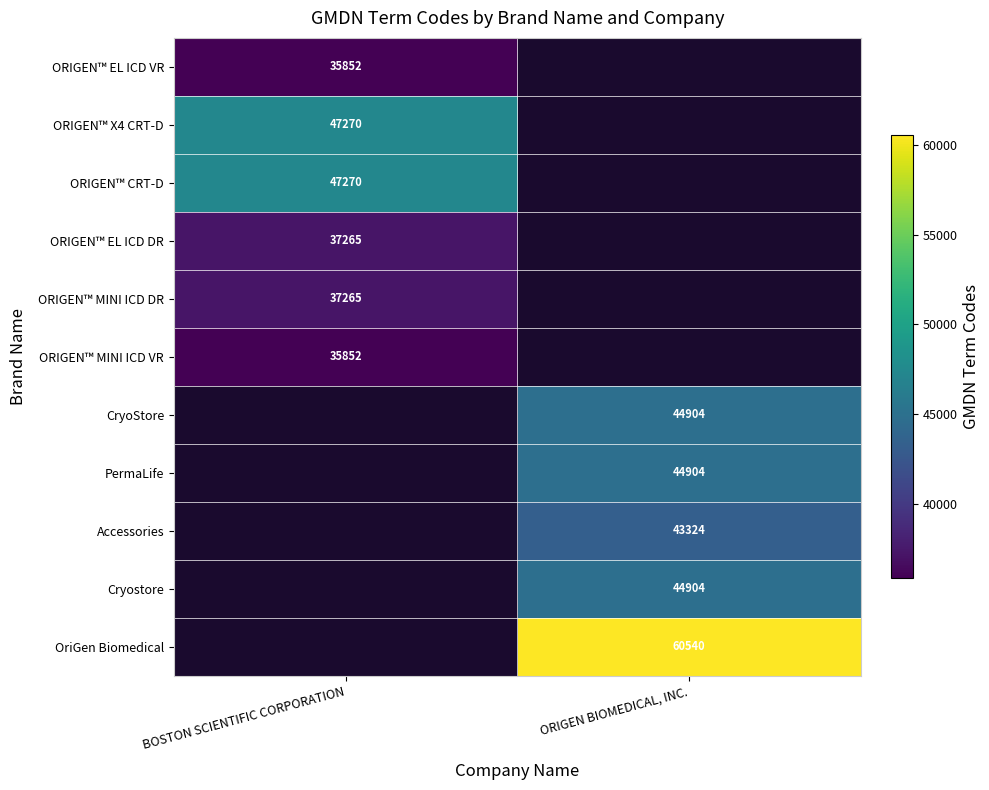

Is it true that ORIGEN™ CRT-D equals 18951 at BOSTON SCIENTIFIC CORPORATION?

False